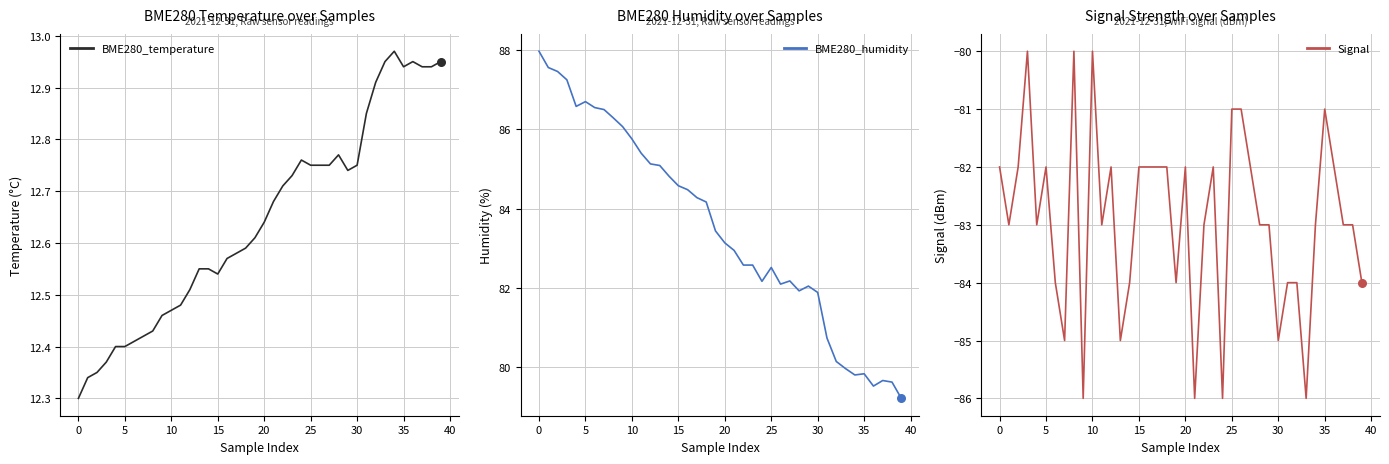

Is the value of BME280_humidity at 35 greater than the value of Signal at 21?

Yes